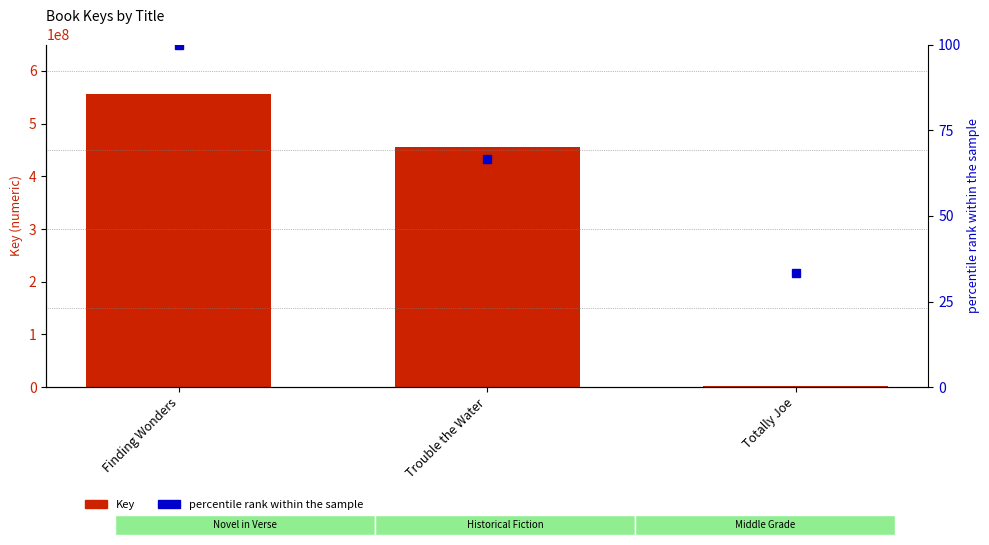

How many data points in percentile rank within the sample are less than 66?

1